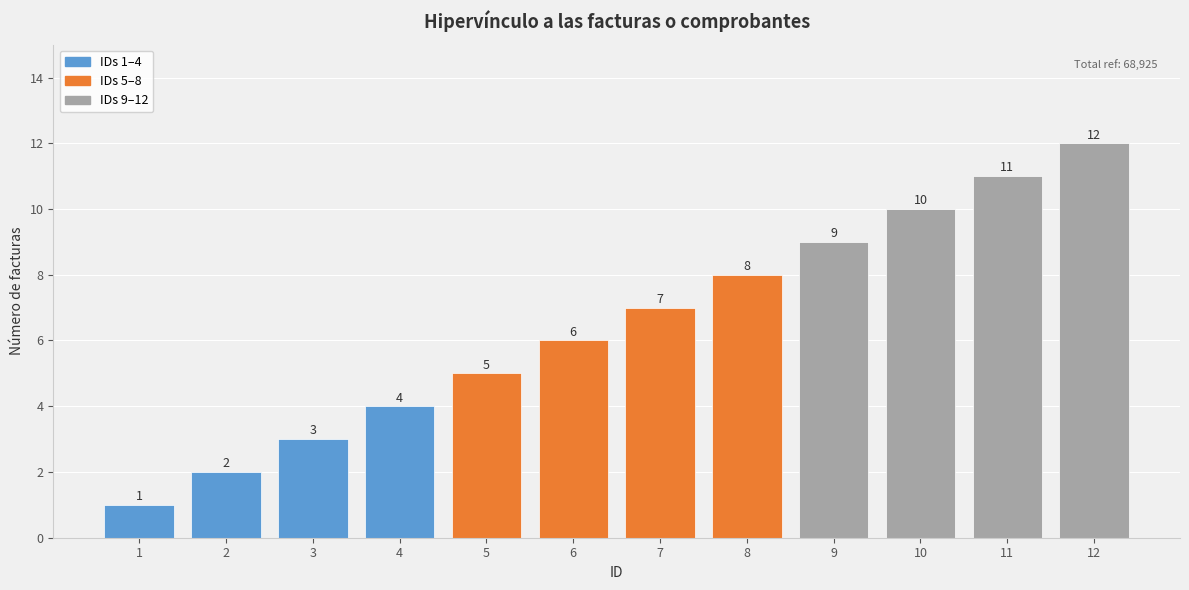

What is the sum of the values at 7 and 5?

12